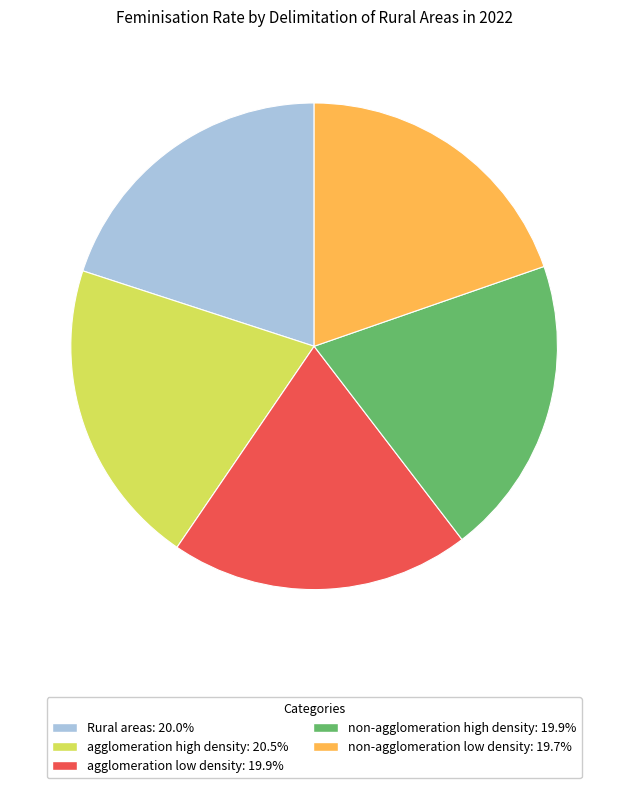

Does agglomeration high density account for over 50% of the chart?

No